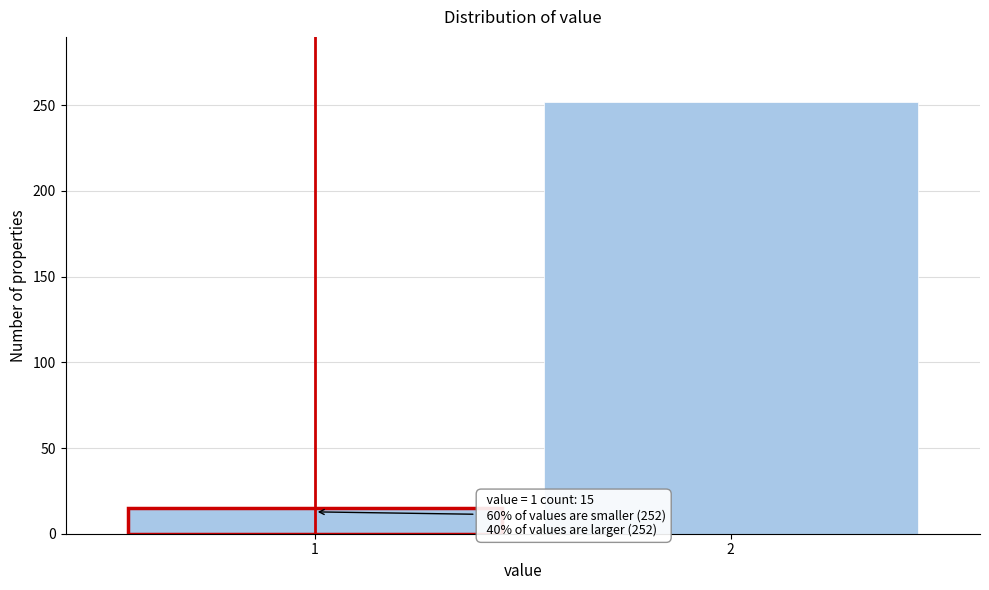

Reading right to left, extract all data points from this chart.

252	15